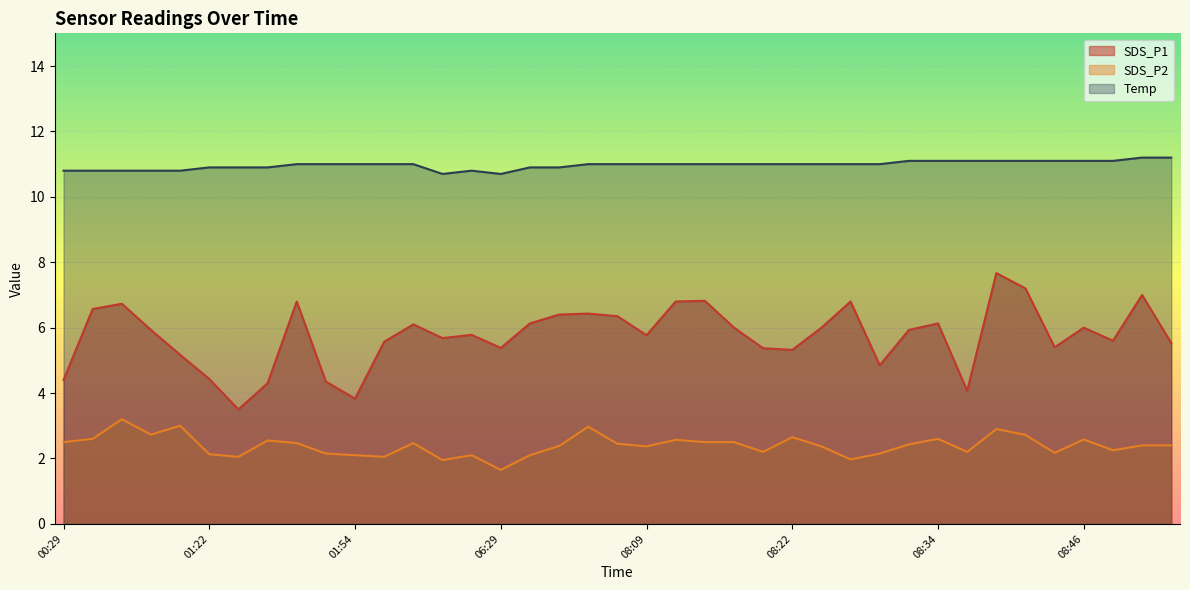

Read the SDS_P1 value at 08:36.

4.1